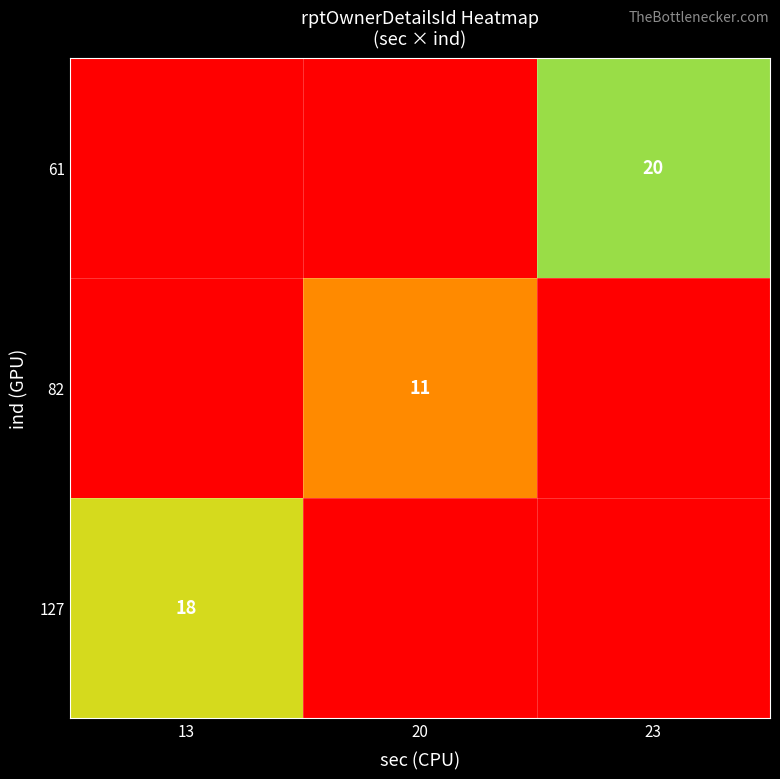

True or false: 82 has a value of 3 at 20.

False